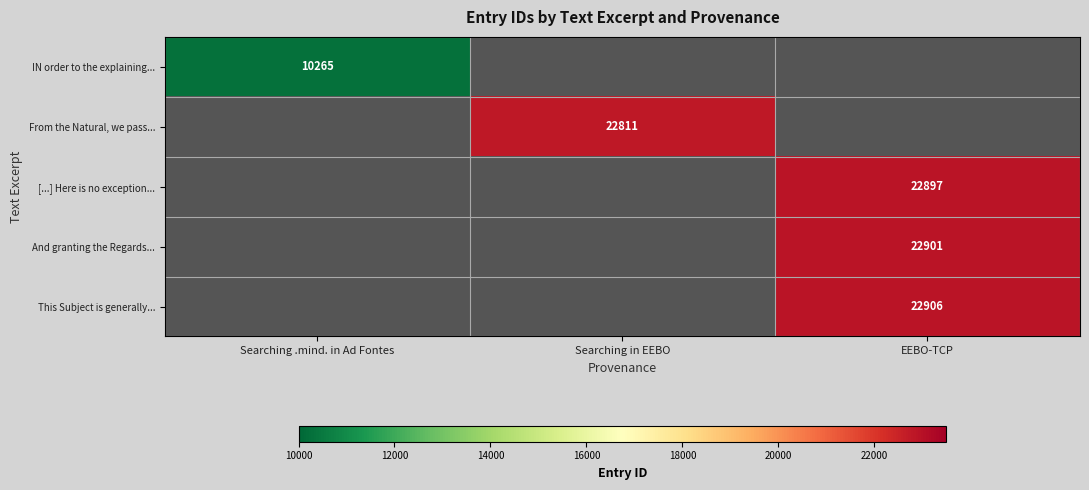

True or false: This Subject is generally... has a value of 30340 at EEBO-TCP.

False